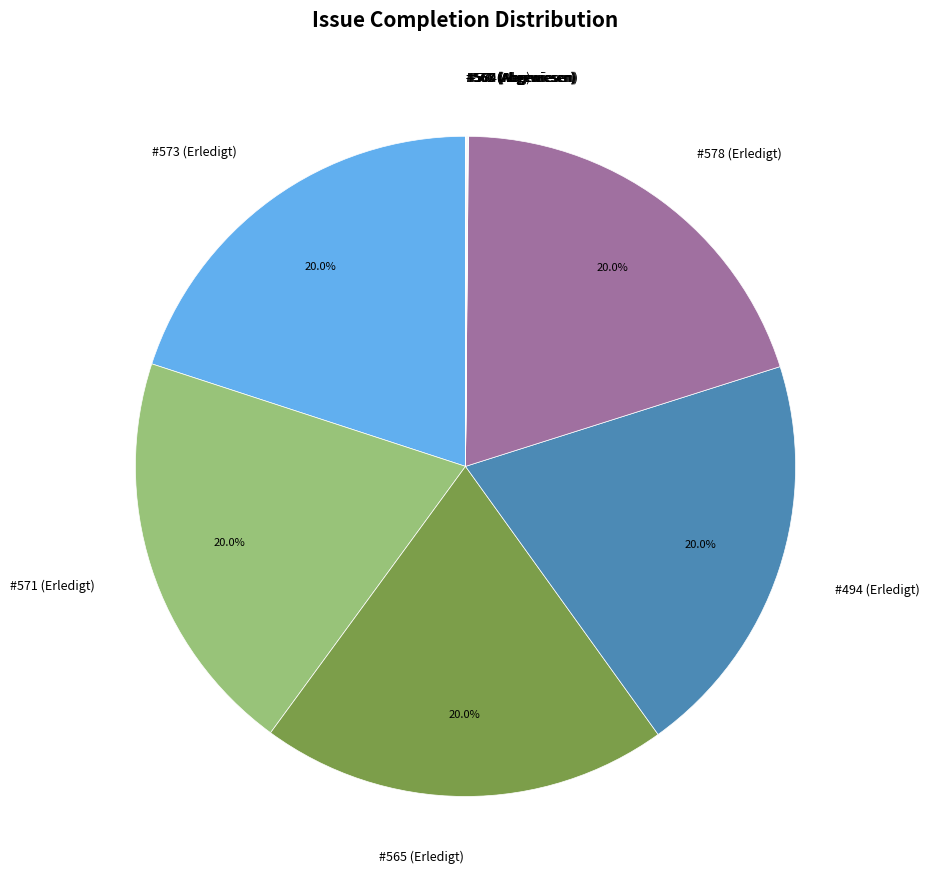

What percentage is NOT represented by #573 (Erledigt)?

80.0%